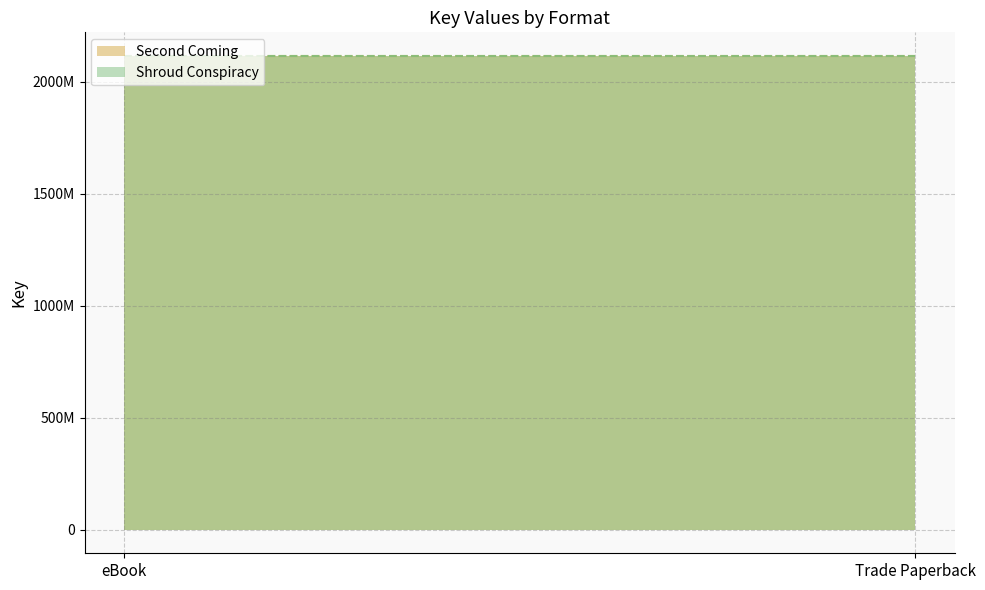

Reading left to right, what are all the values shown in this chart?

Second Coming: 2114060142	2114060142
Shroud Conspiracy: 2114053822	2114053822